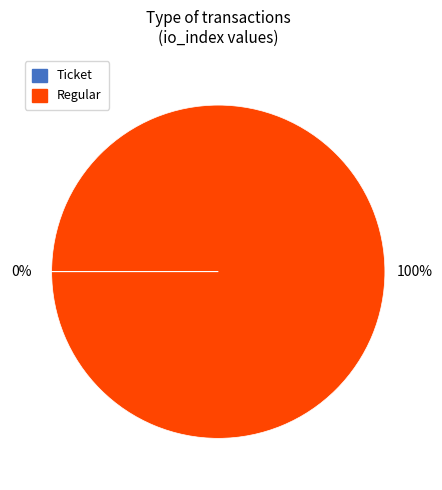

Which slice represents more than half of the pie?

Regular